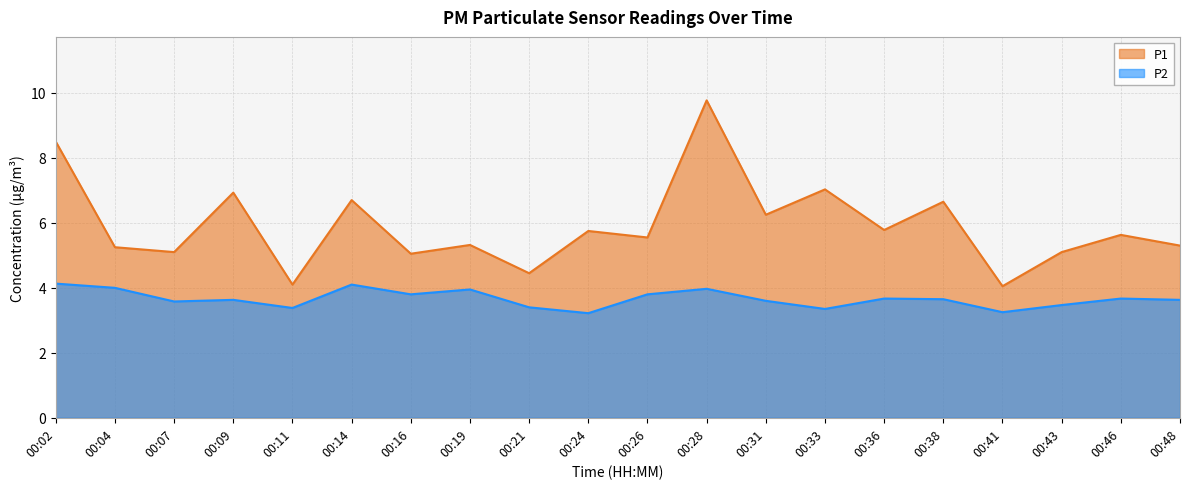

True or false: P2 and P1 intersect in this chart.

False